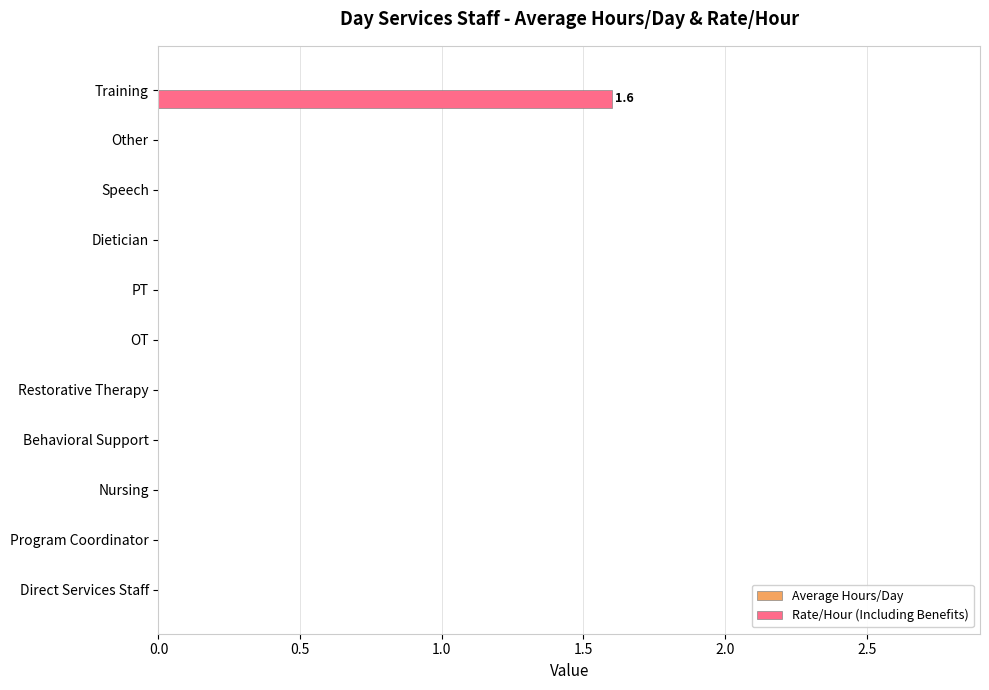

The chart shows a value of 0.0 at Restorative Therapy. True or false?

True